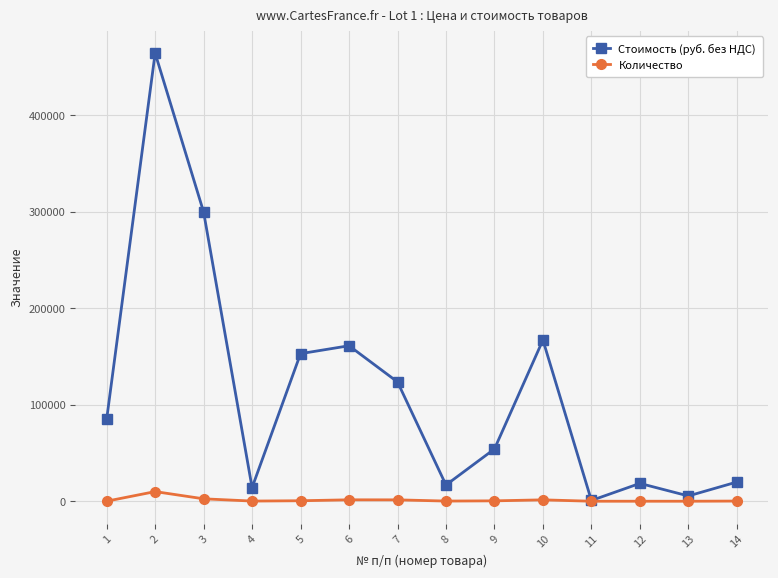

Which series has the largest total across all categories?

Стоимость (руб. без НДС)